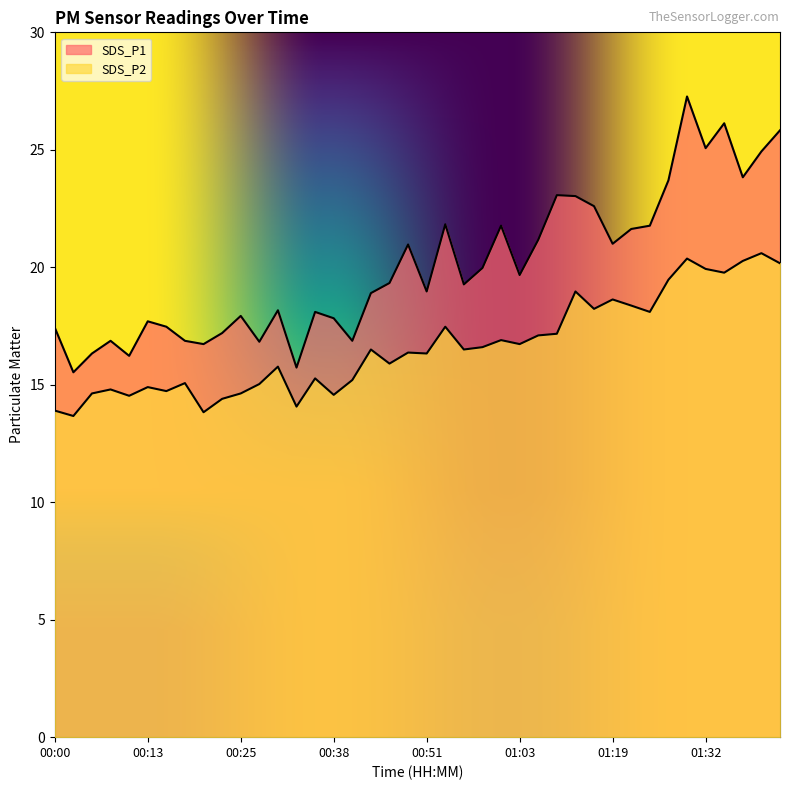

True or false: SDS_P1 and SDS_P2 cross at least once.

False